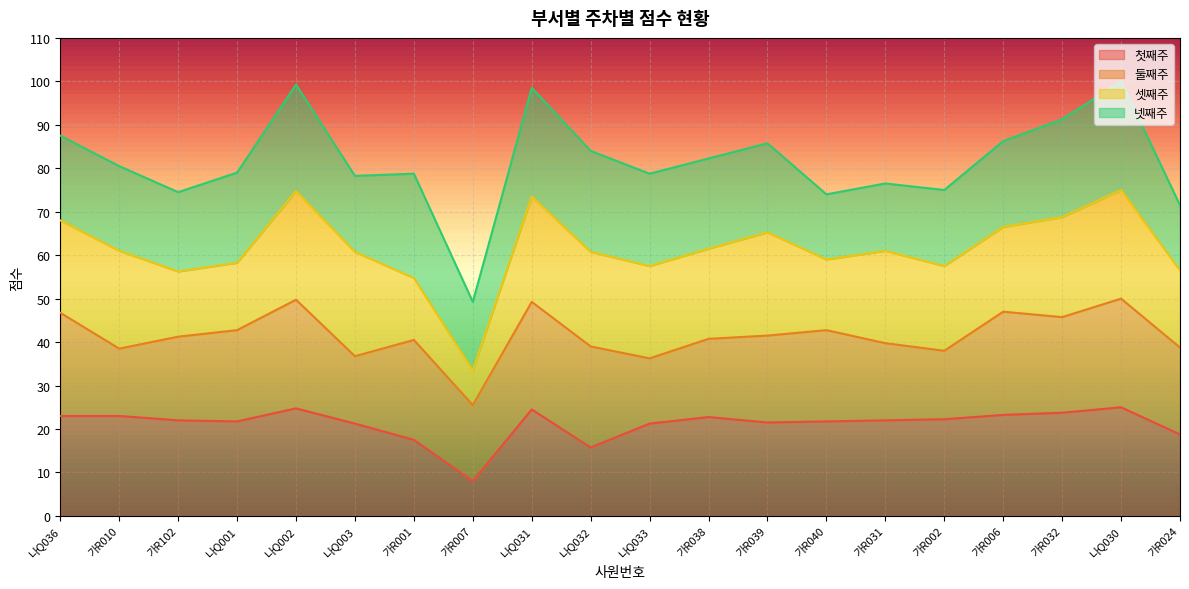

The value of 첫째주 at 나Q002 is 24.8. True or false?

True